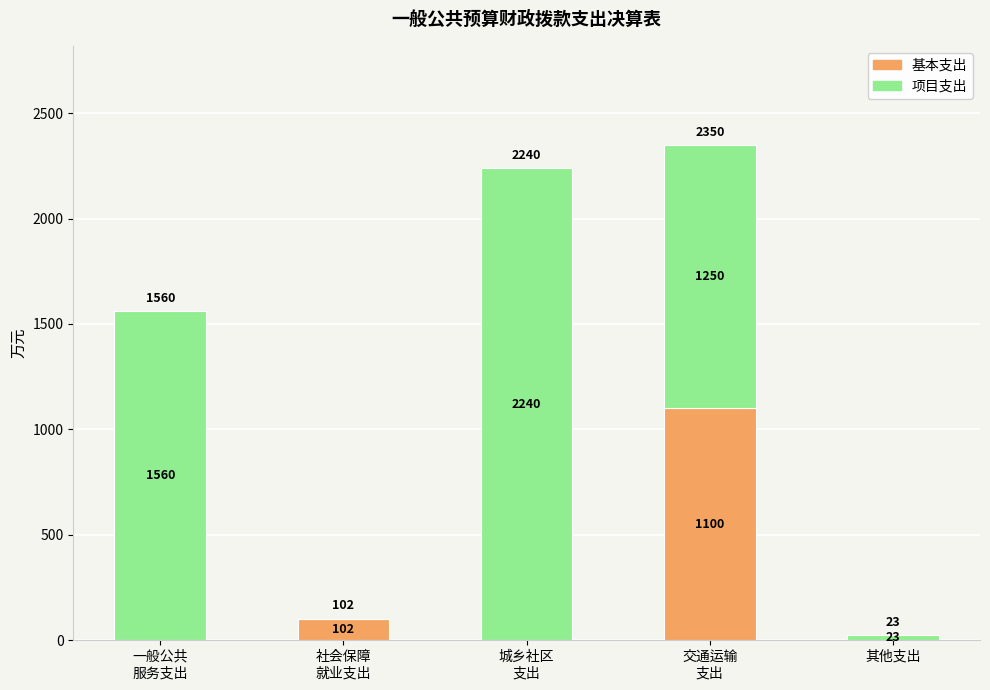

What is the maximum value for 基本支出?

1099.9